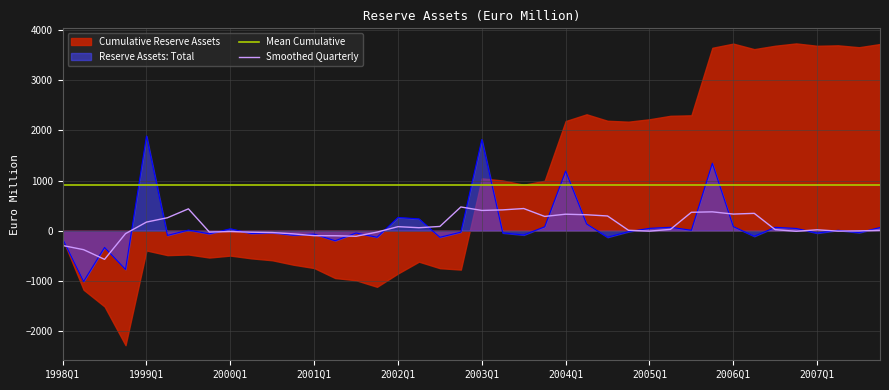

How many values are below -28?

20